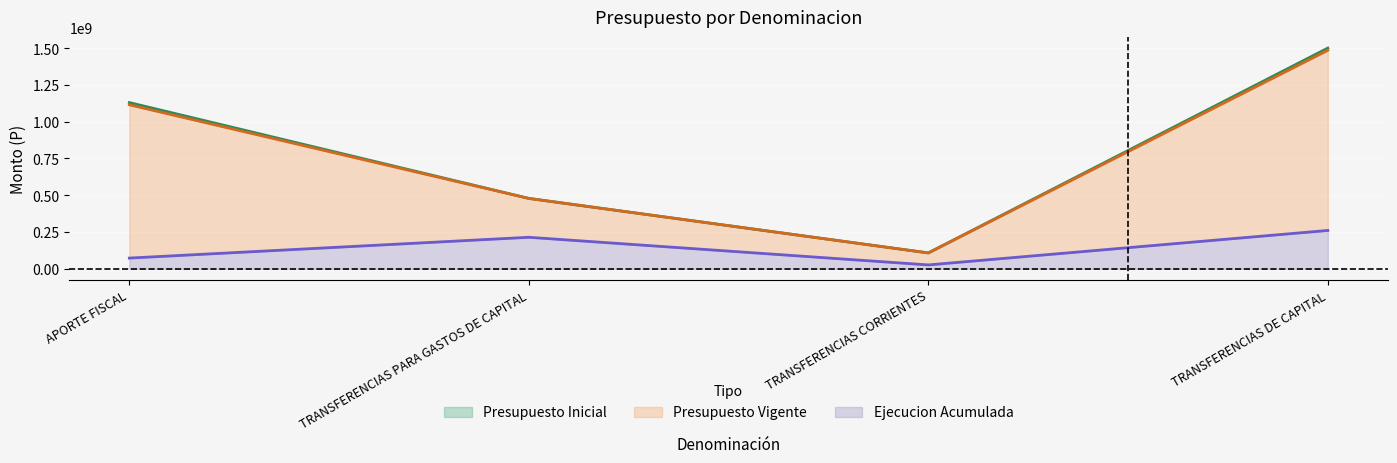

List the series in order of their peak value, highest first.

Presupuesto Inicial, Presupuesto Vigente, Ejecucion Acumulada